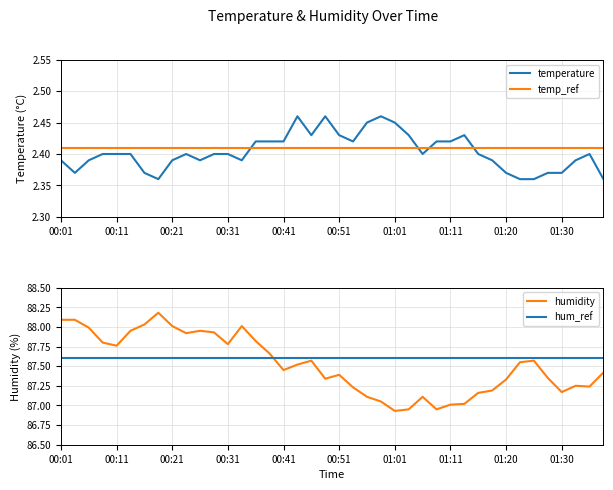

What is the average value of the temp_ref series?

2.4